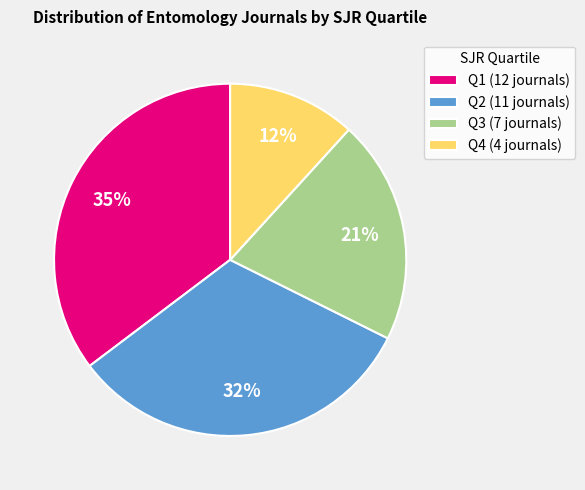

The Q4 slice represents 5% of the pie. True or false?

False